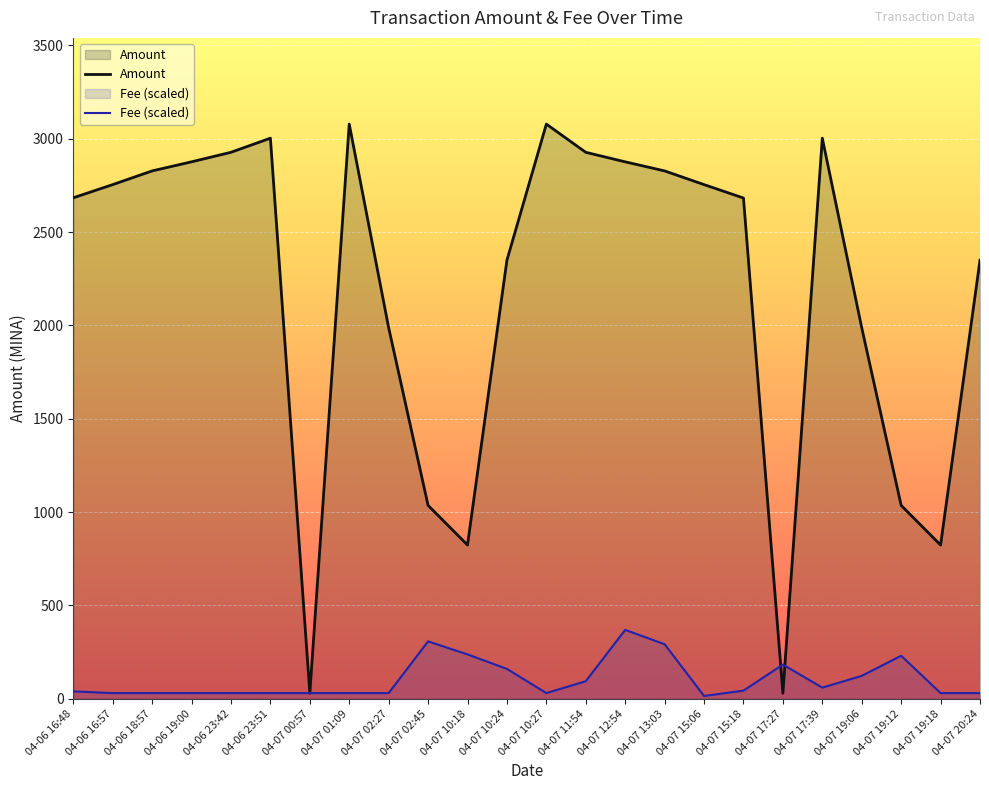

What position from the right is 04-07 10:18?

14